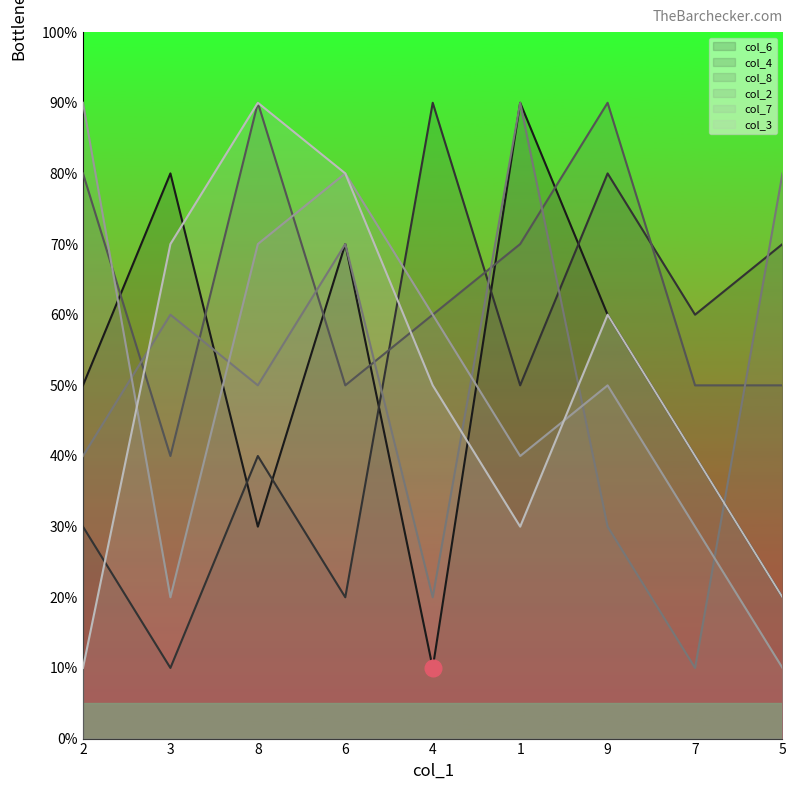

What is the difference between the maximum and minimum values in the col_2 series?

8